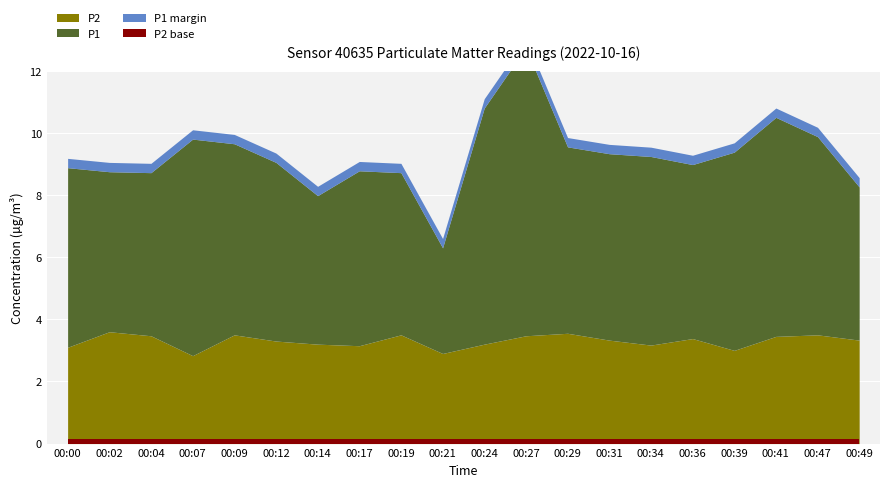

What is the greatest value displayed?

9.3